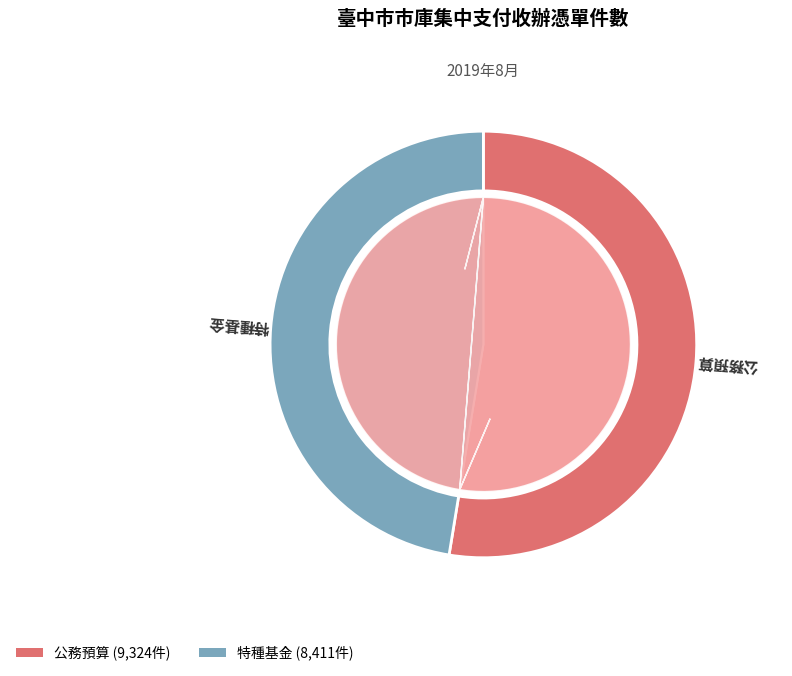

Rank the categories by value from lowest to highest.

特種基金-轉帳憑單(含轉正憑單), 特種基金-退件憑單, 公務預算-退件憑單, 公務預算-轉帳憑單(含轉正憑單), 公務預算-支出收回書(含支票註銷), 特種基金-支出收回書(含支票註銷), 特種基金-付款憑單, 公務預算-付款憑單